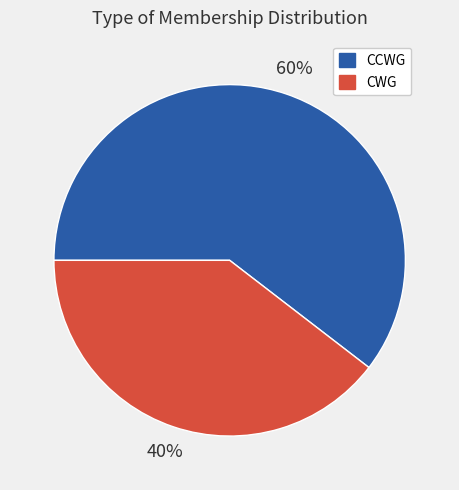

Which category has the smallest portion of the pie?

CWG